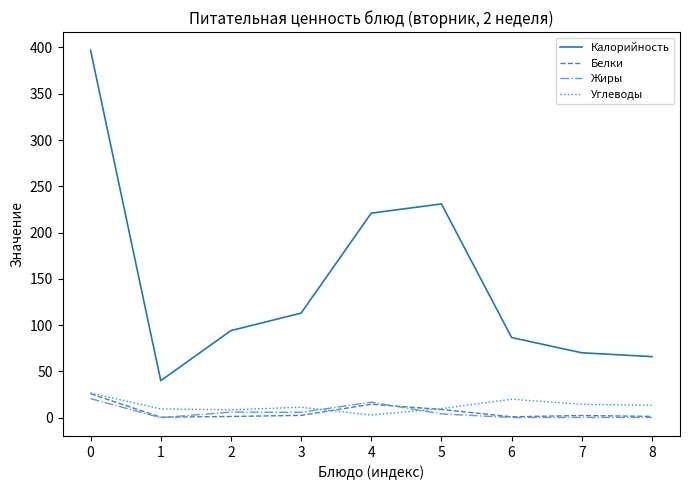

Which series changed the most between 0 and 1?

Калорийность